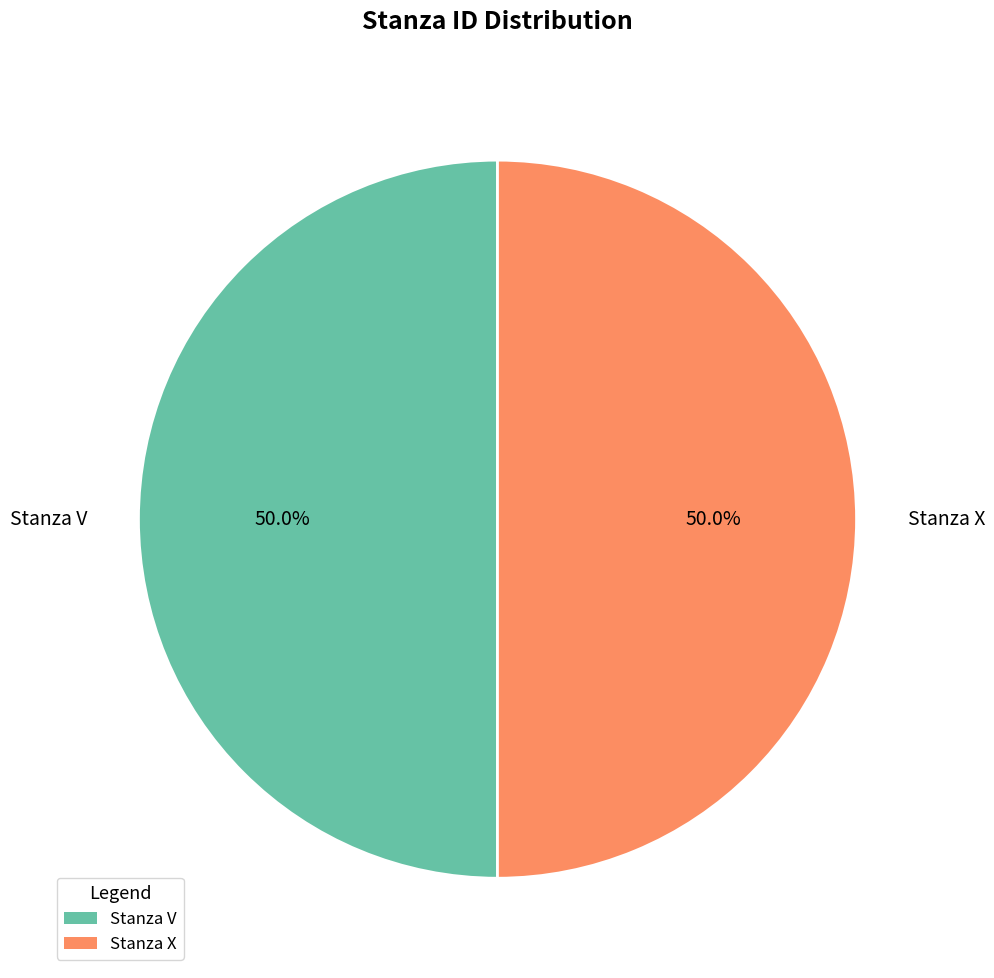

How many segments does this pie chart have?

2